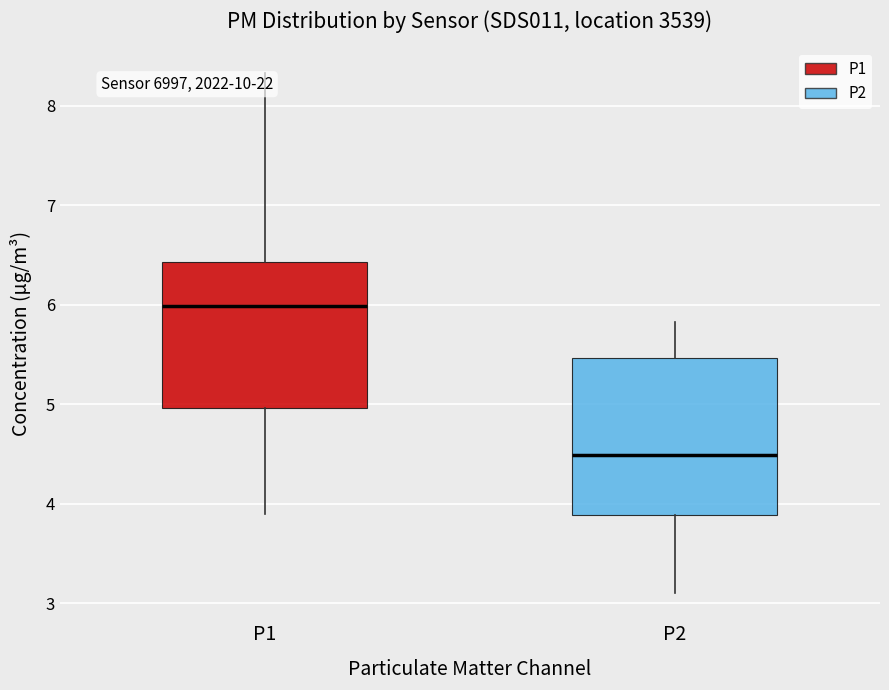

Where is the lower edge of the box for P2 on the y-axis? The values are not printed on the chart, so give them approximately, as read against the axis.

3.9